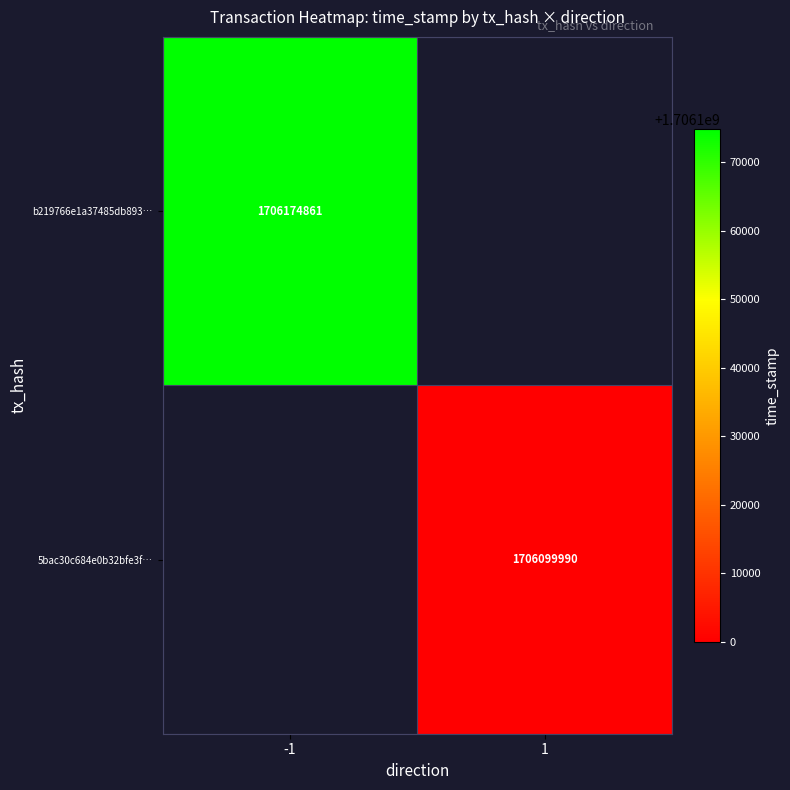

The 5bac30c684e0b32bfe3f… series shows 2264506647 at 1. True or false?

False